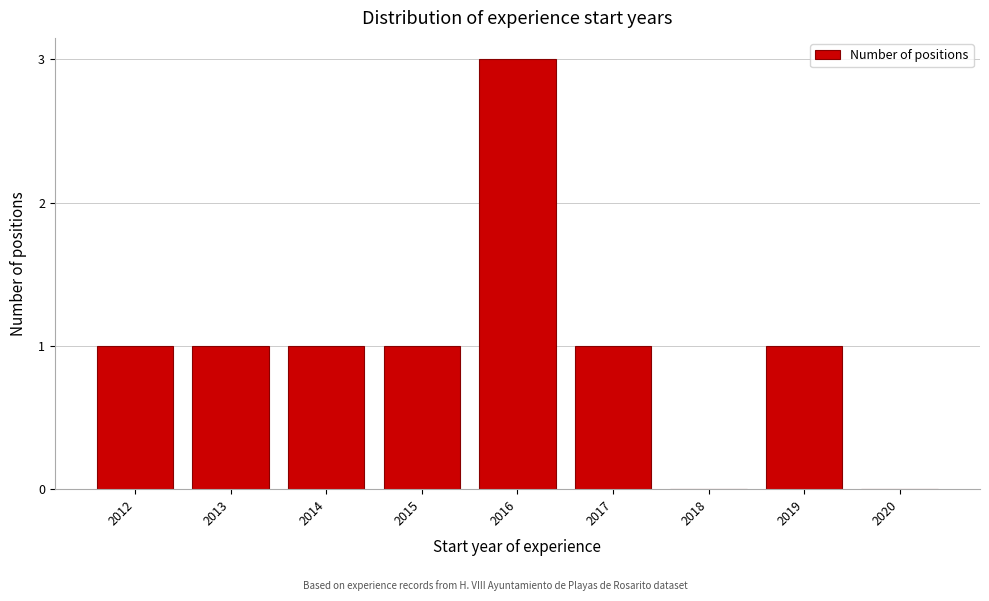

Reading left to right, transcribe all the data shown in this chart.

2012=1	2013=1	2014=1	2015=1	2016=3	2017=1	2018=0	2019=1	2020=0